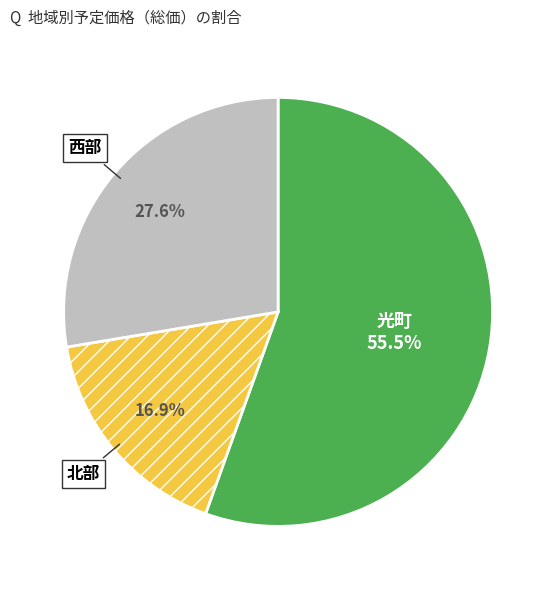

What is the ratio of the value at 北部 to the value at 西部?

0.6